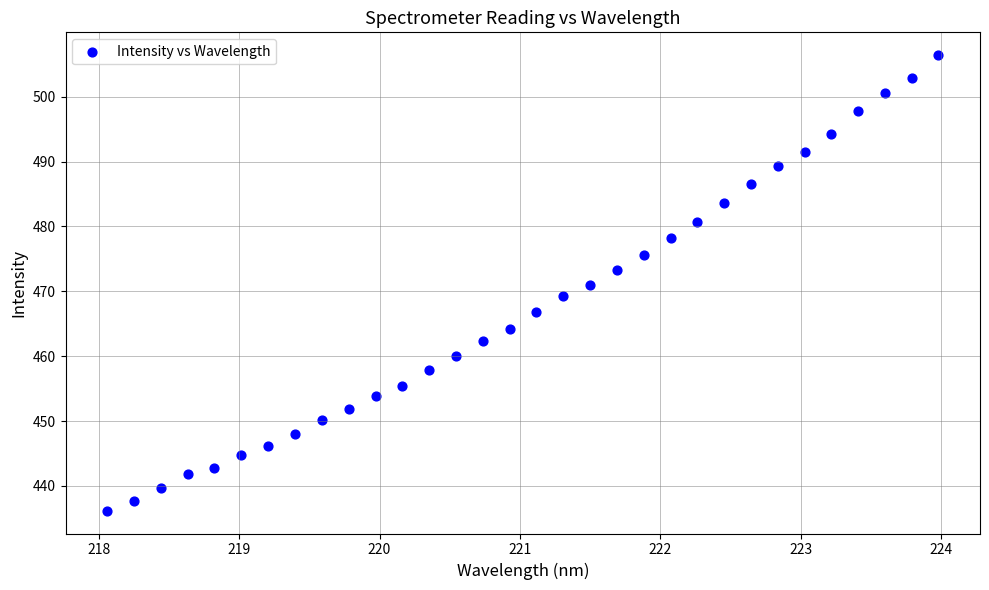

What is the range of Y values (max minus min)?

70.2